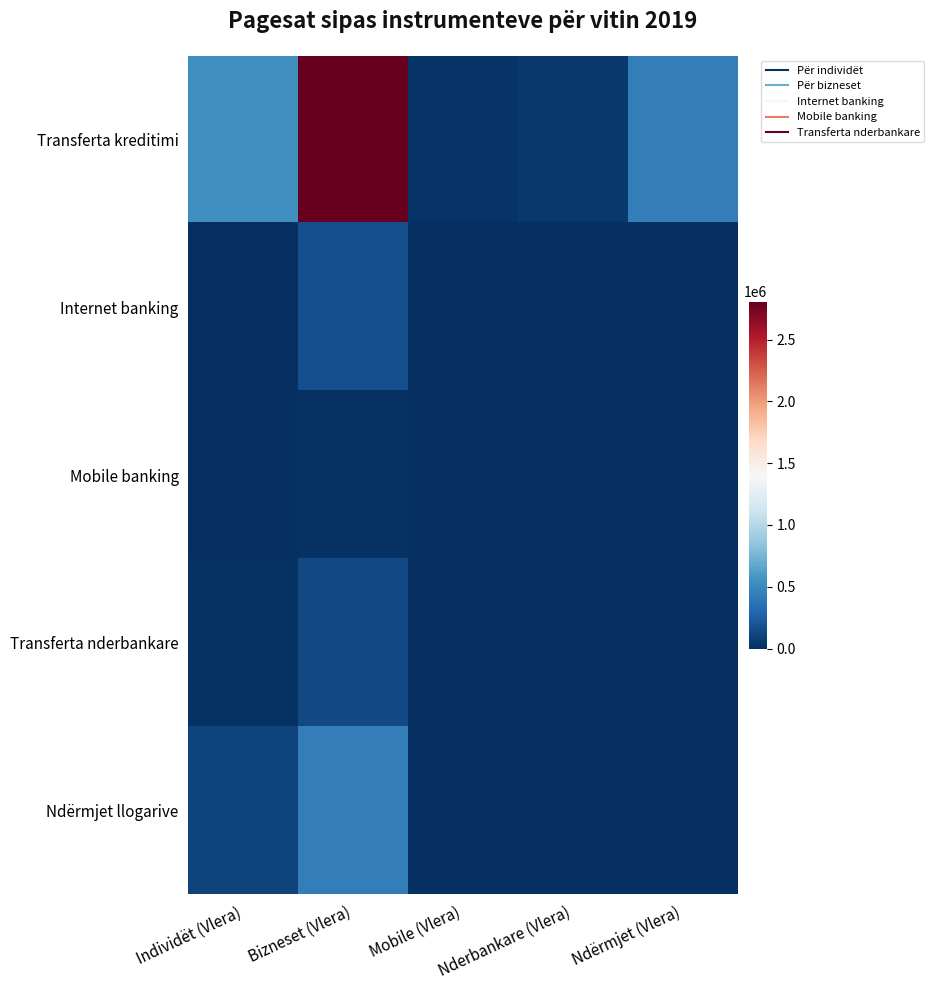

Between Individët (Vlera) and Nderbankare (Vlera), which series saw the biggest shift?

Transferta kreditimi